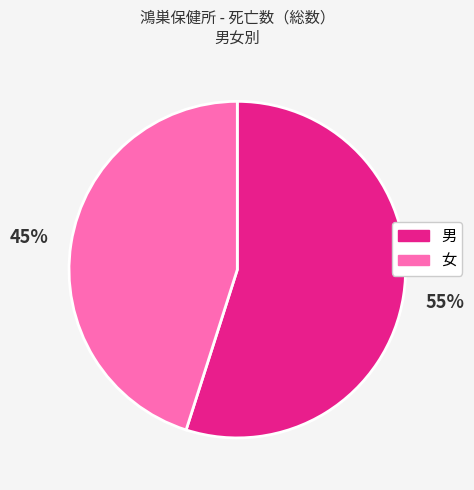

Does any single category account for the majority?

Yes